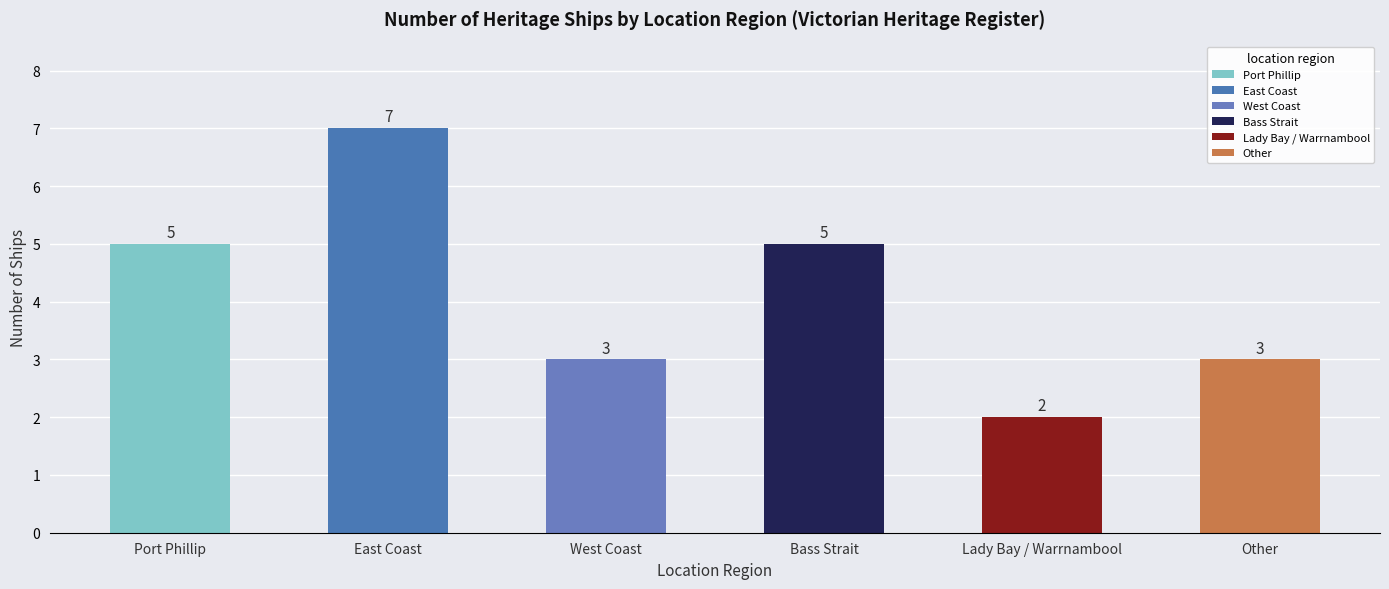

How many values are below 5?

3